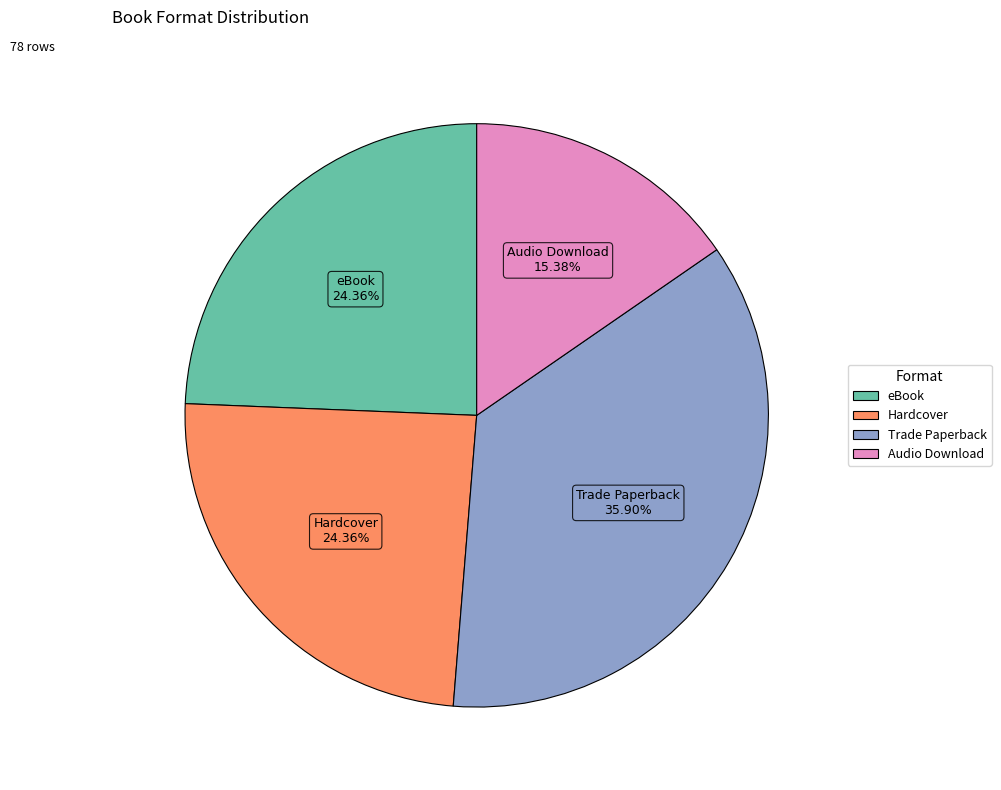

Is there a majority slice in this chart?

No